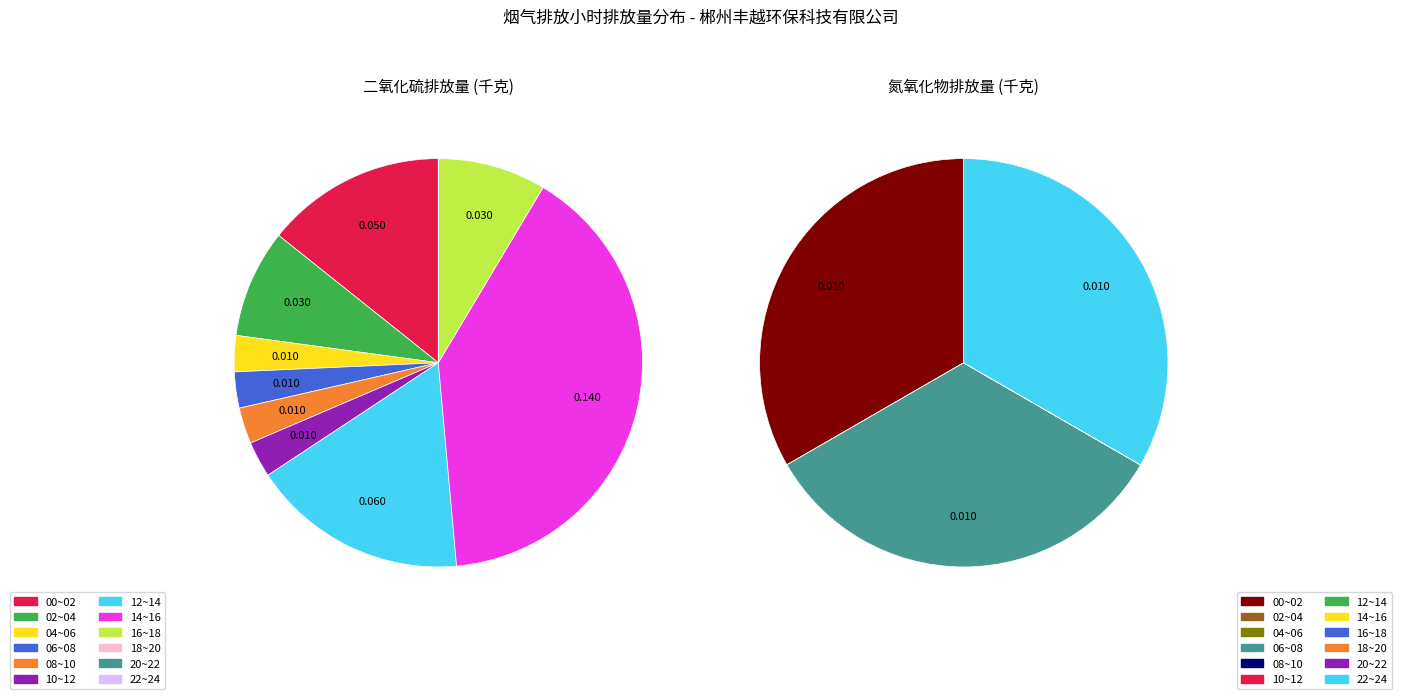

Between 06~07 and 14~15, which series saw the biggest shift?

二氧化硫排放量